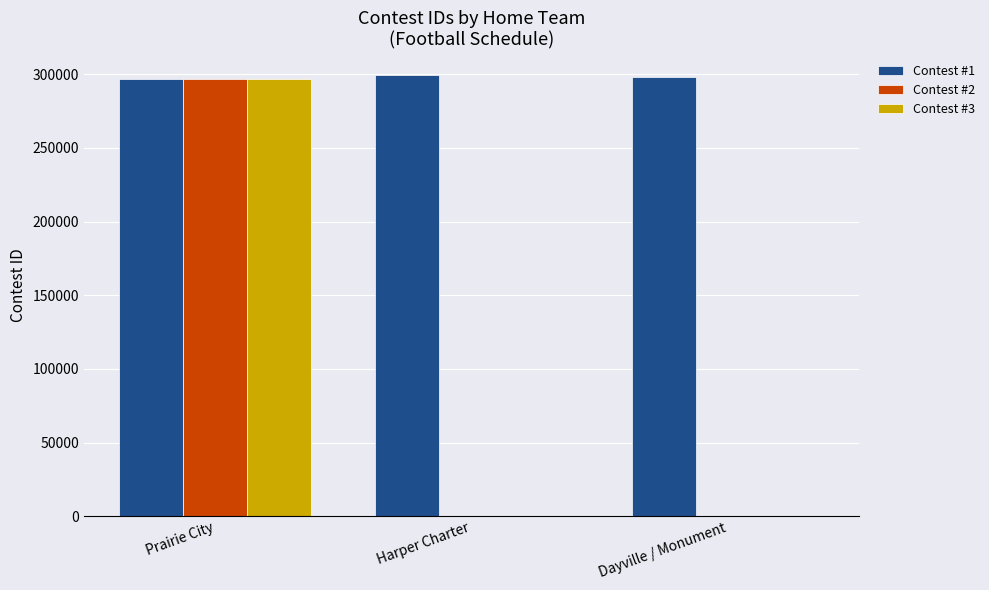

At which category is the sum across all series the highest?

Prairie City